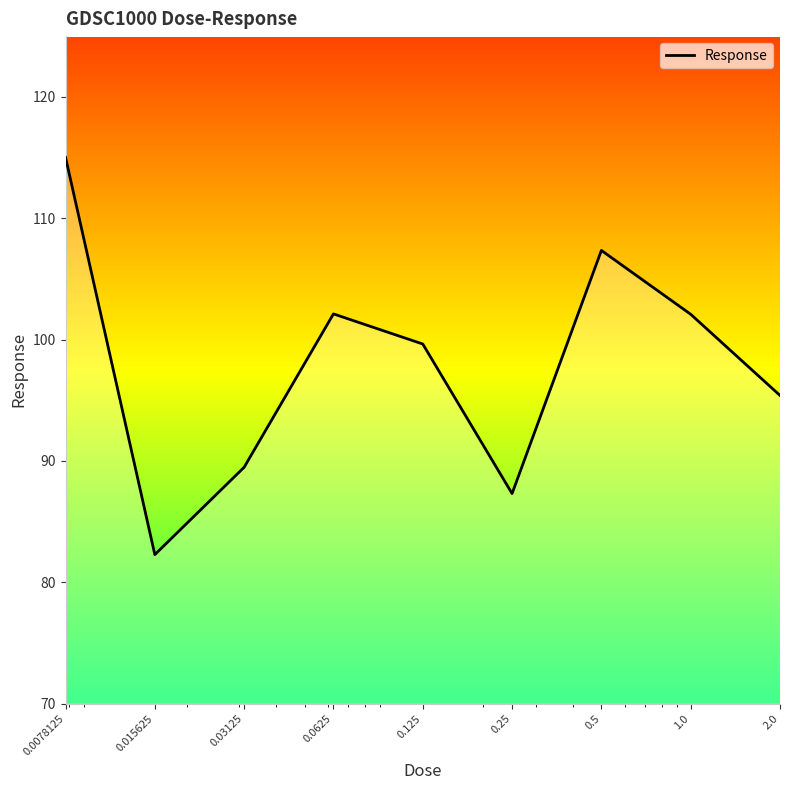

What is the greatest value displayed?

115.0